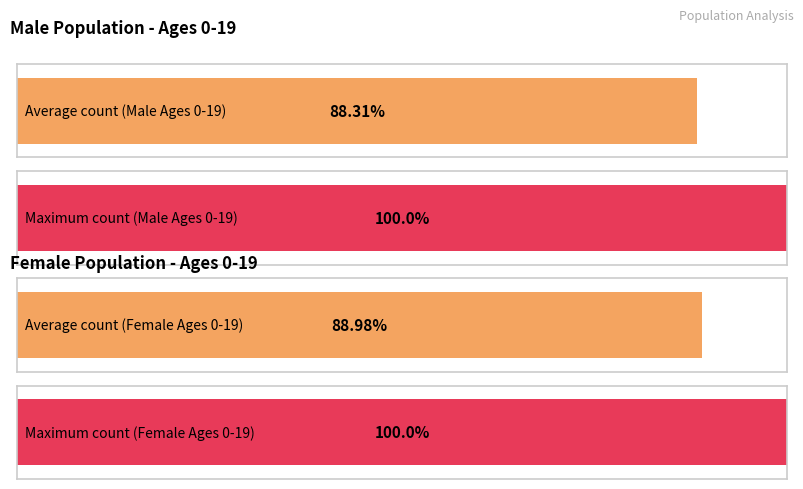

Does the chart contain any negative values?

No